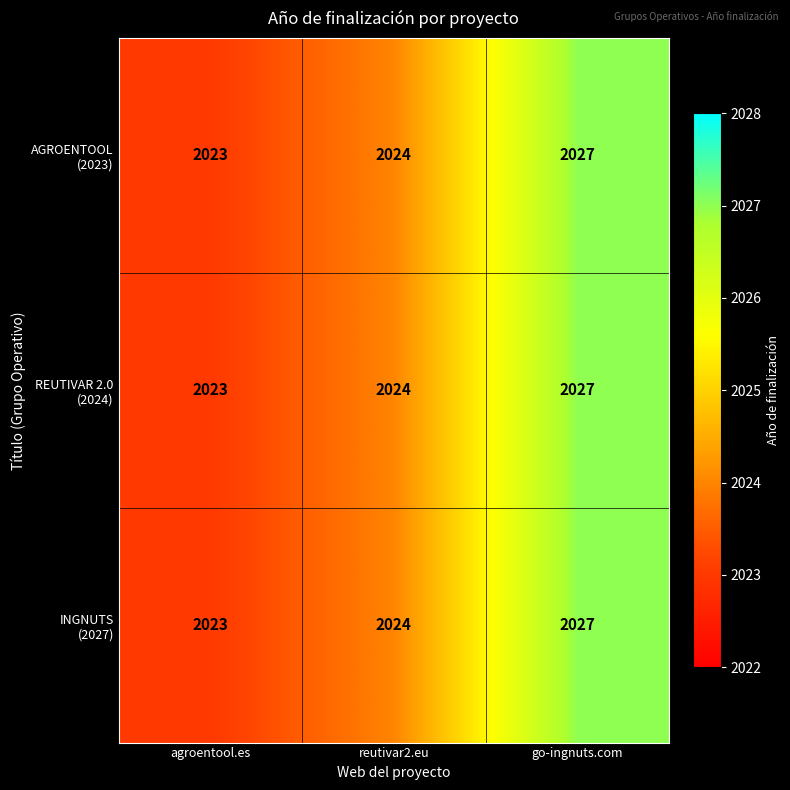

What is the maximum value shown in the chart?

2027